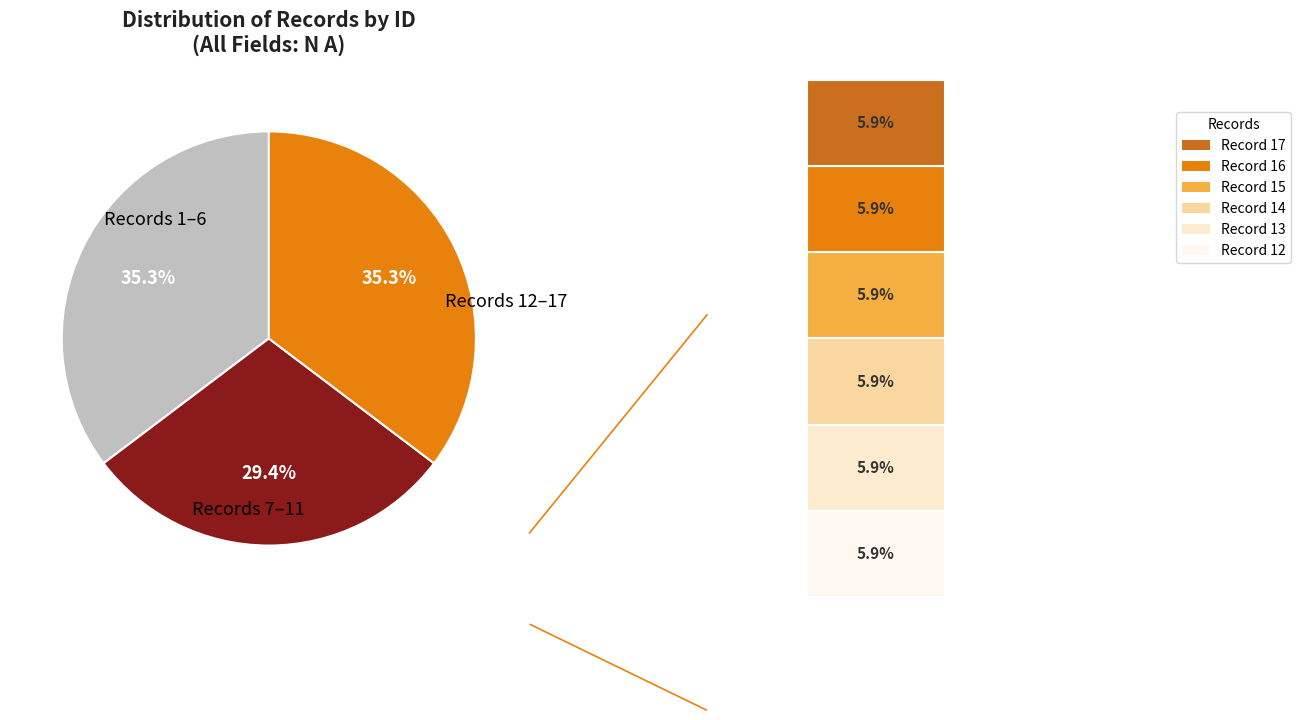

Is there any slice that represents more than half of the pie?

No